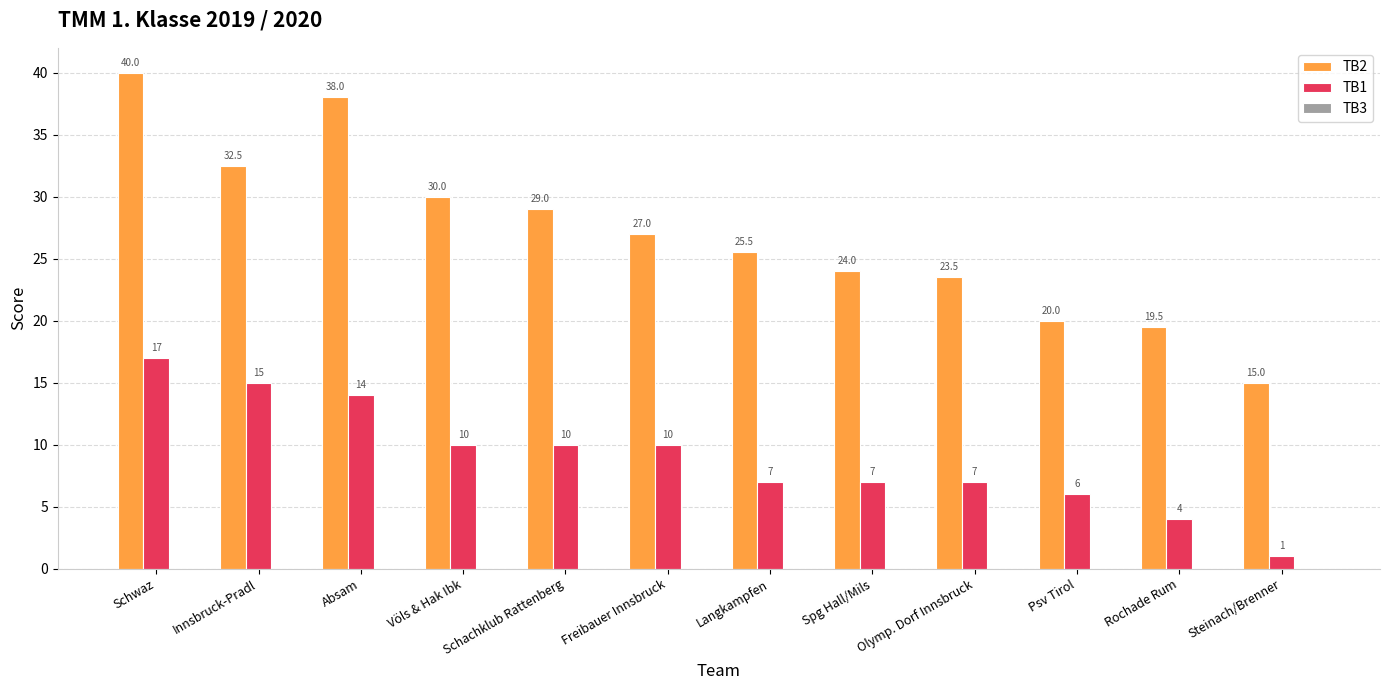

What is the difference between the highest and lowest values at Steinach/Brenner?

14.0